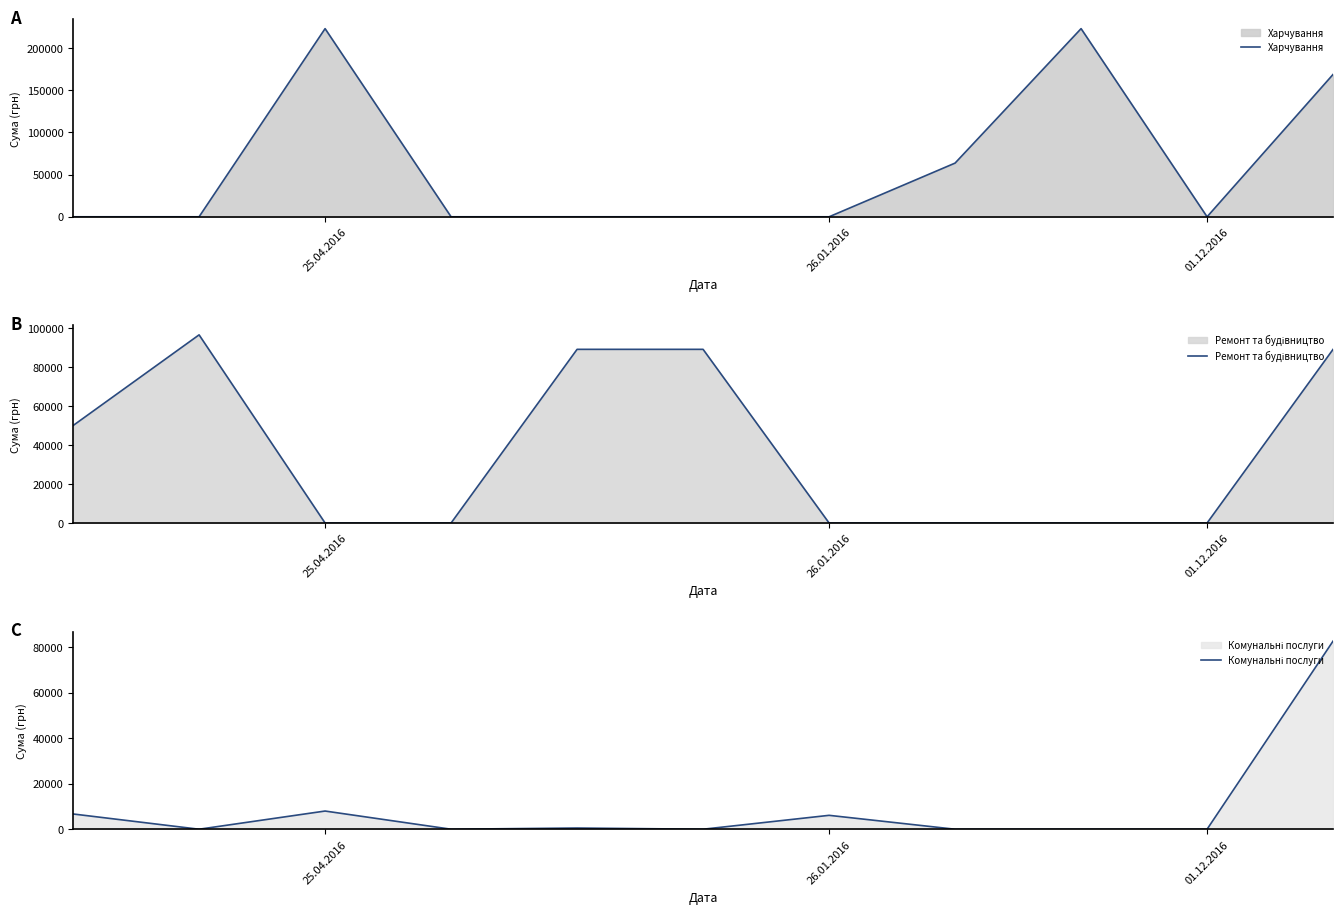

At which label does Комунальні послуги reach its peak?

10